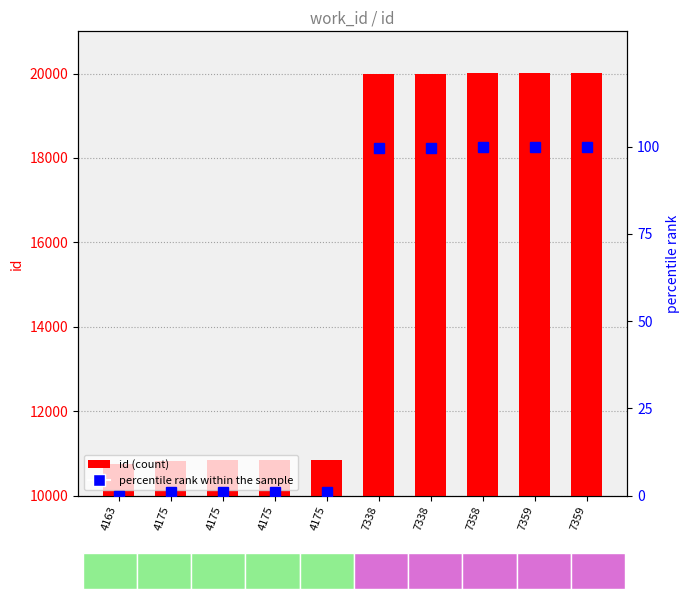

How many values in the id series exceed 19986?

4